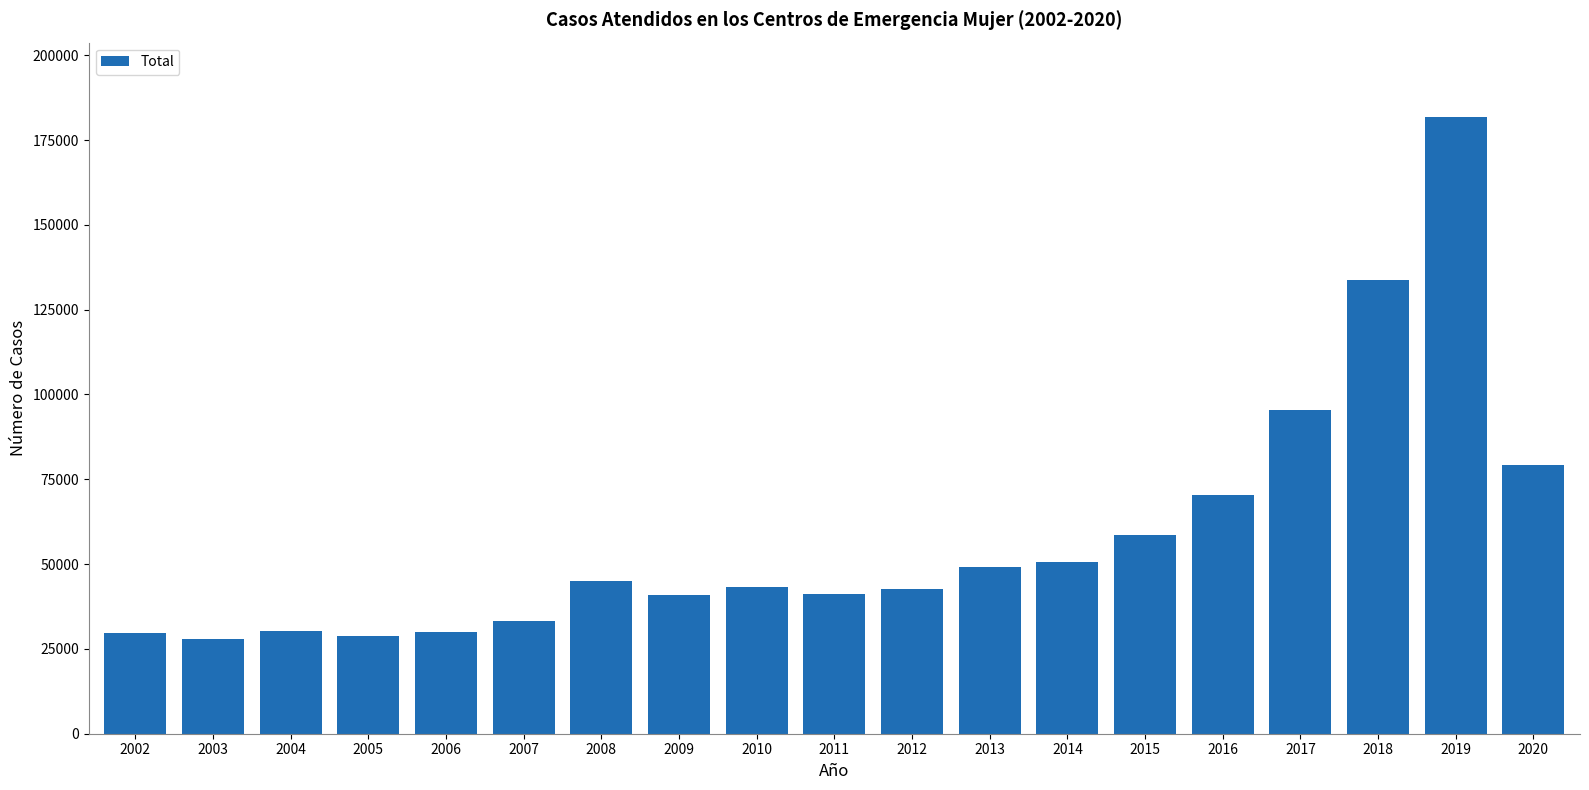

Approximately how many times larger is the value at 2013 compared to 2003?

1.8